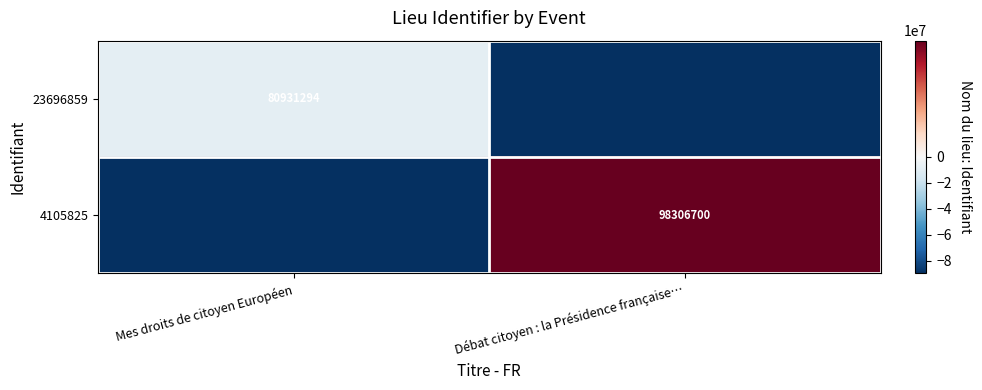

What is the greatest value displayed?

8687703